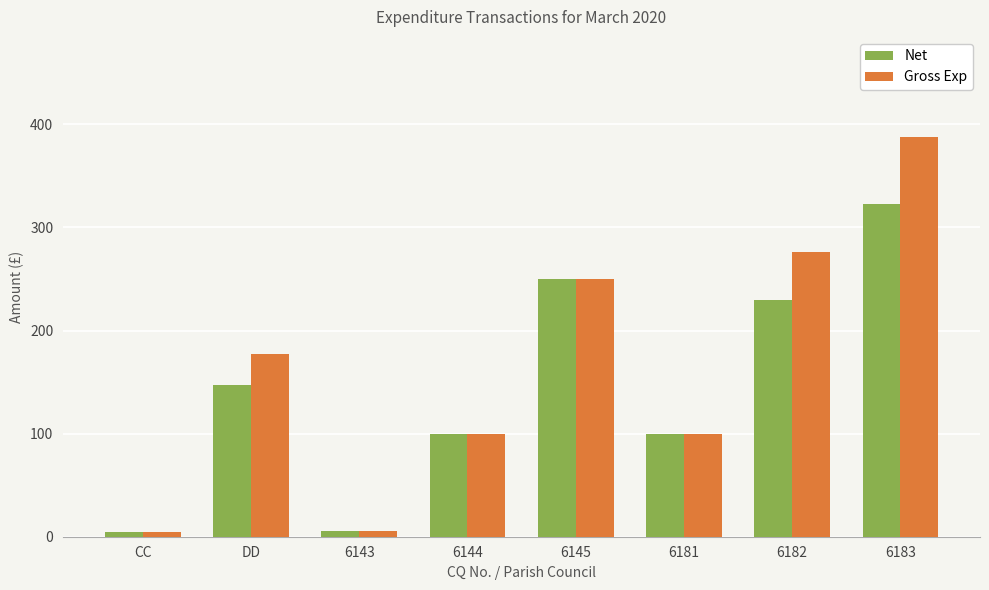

The Net series shows 100.0 at 6181. True or false?

True